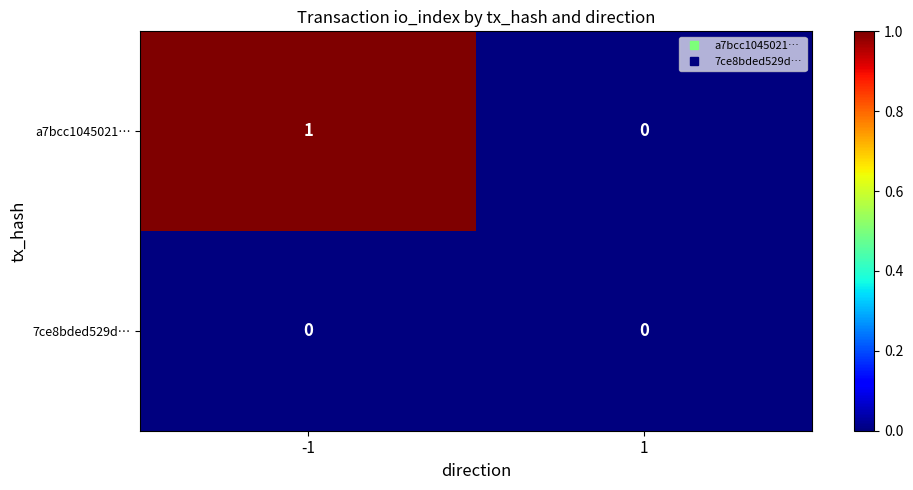

What is the spread (max minus min) of values at -1?

1